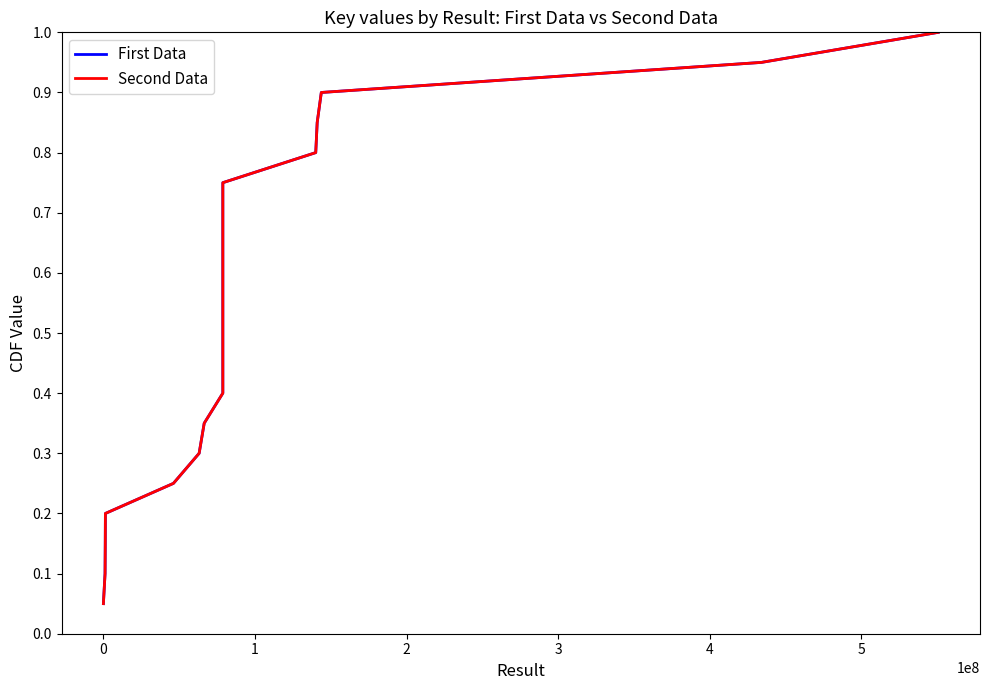

Does the chart display data point markers on the line(s)?

No